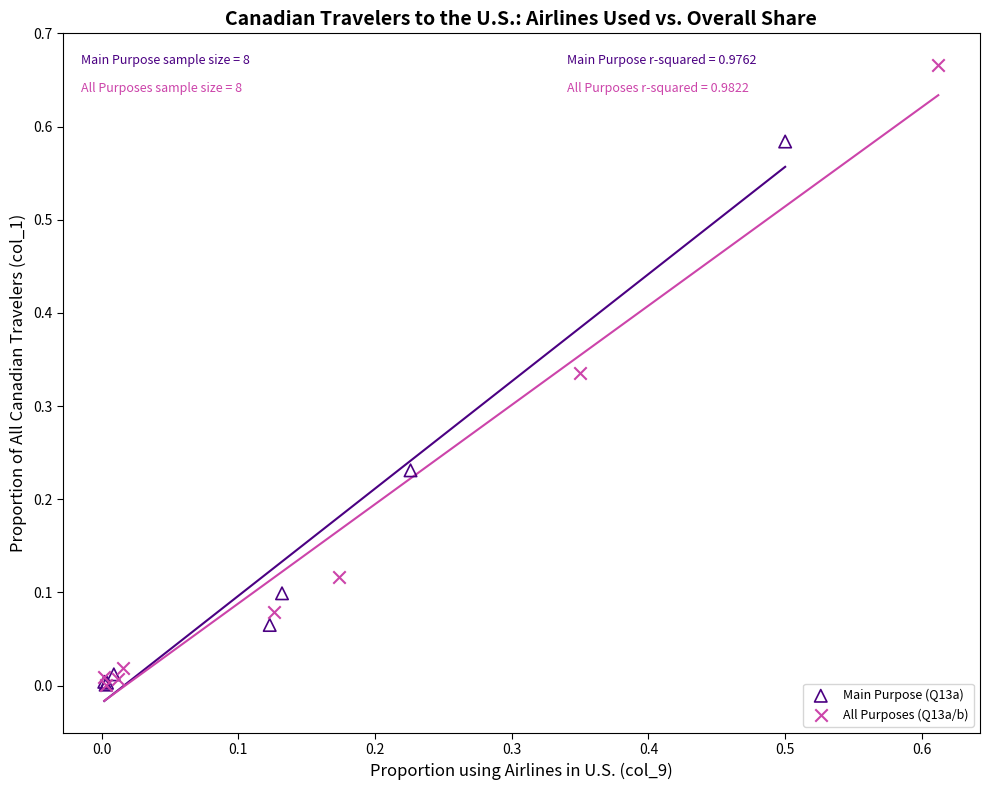

Which series has the largest Y range (max minus min)?

All Purposes (Q13a/b)